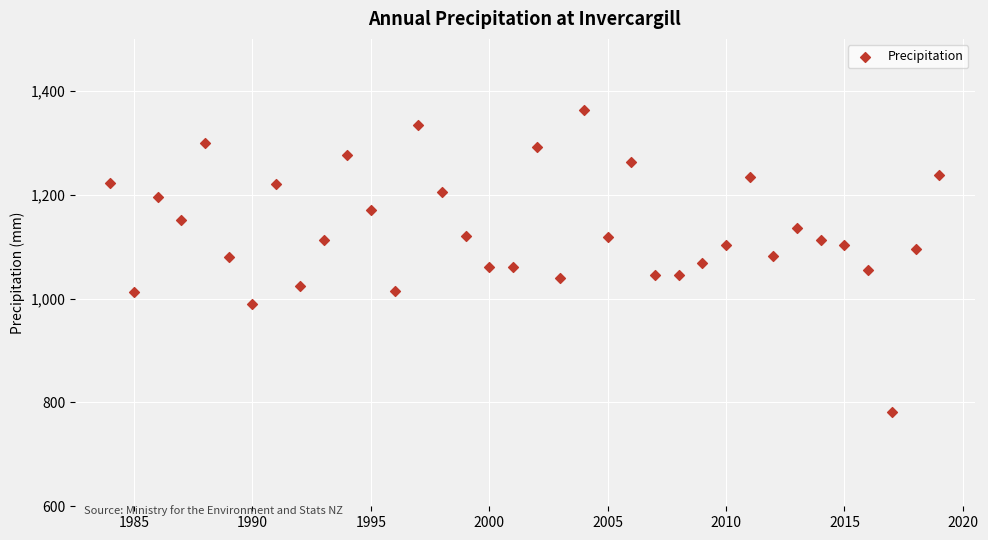

What is the range of X values (max minus min)?

35.0